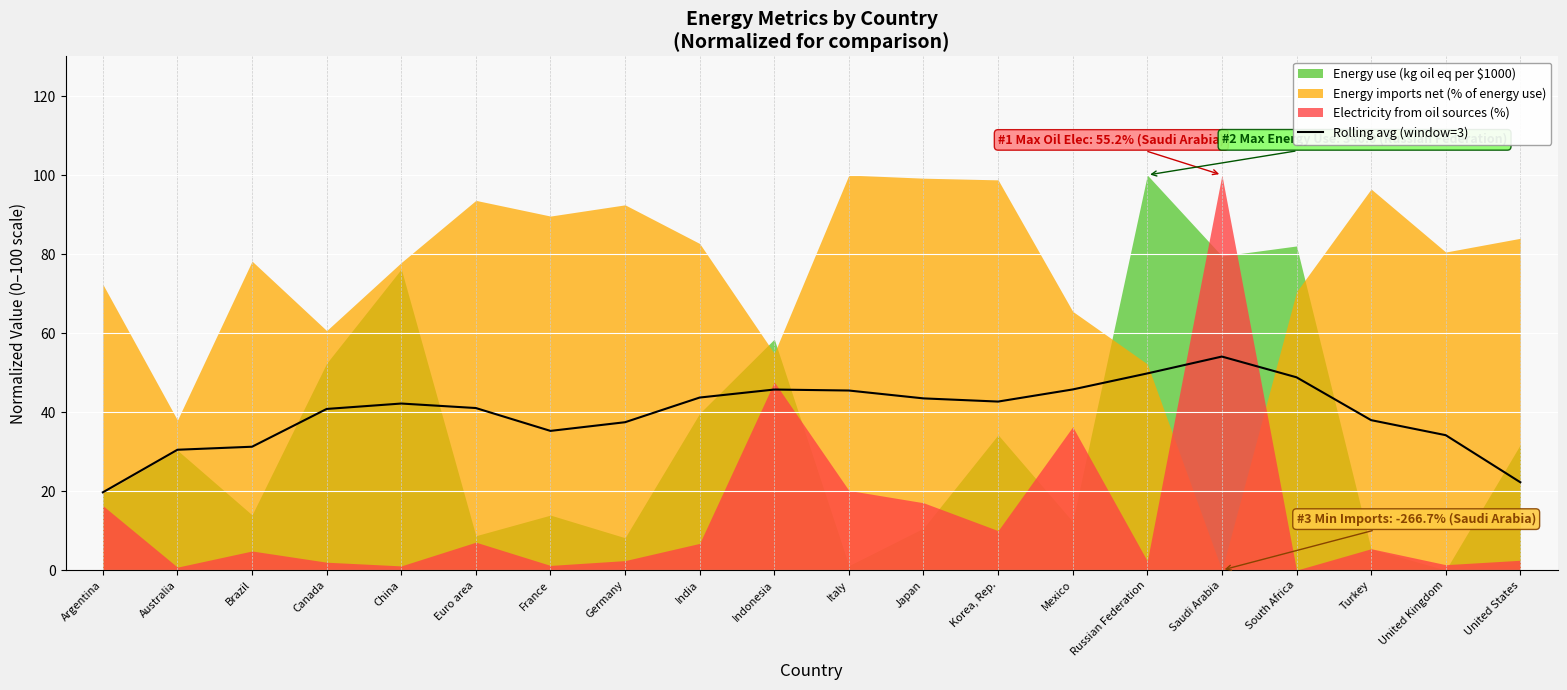

At which label is the value closest to 36?

France